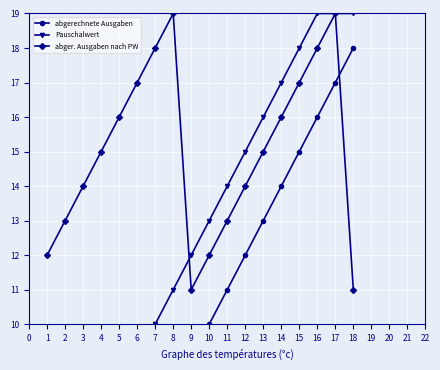

How many interior local peaks does the abger. Ausgaben nach PW series have?

2